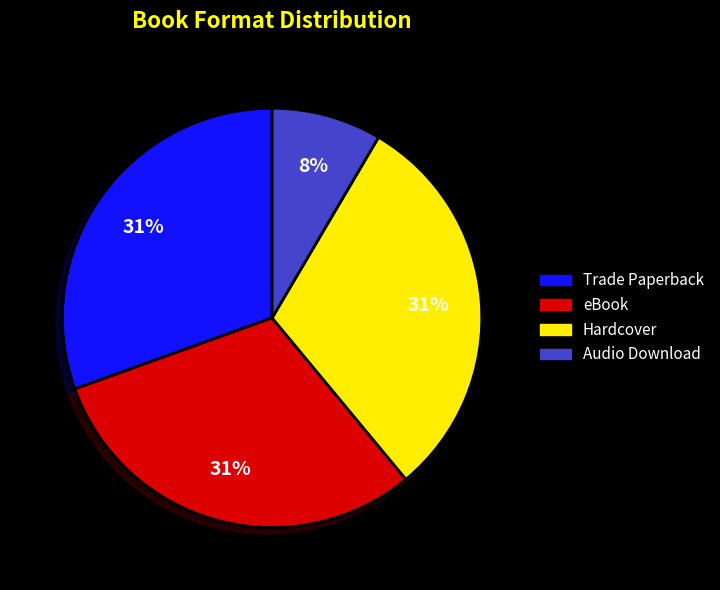

What is the smallest slice in the pie chart?

Audio Download